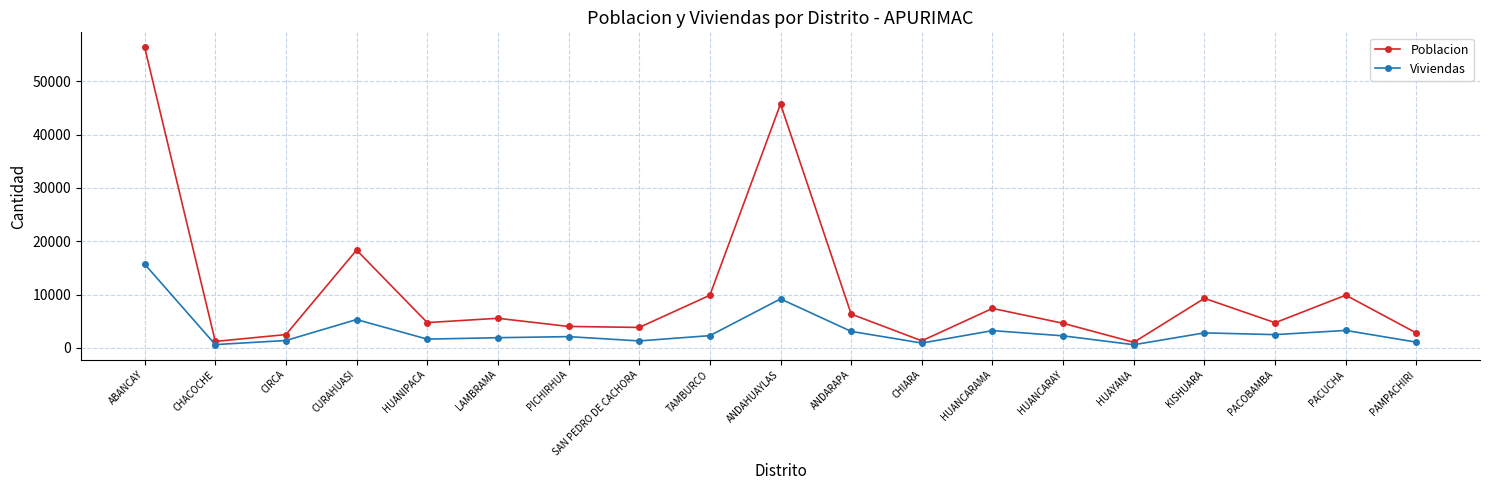

True or false: Poblacion has more than 0 interior local peaks.

True